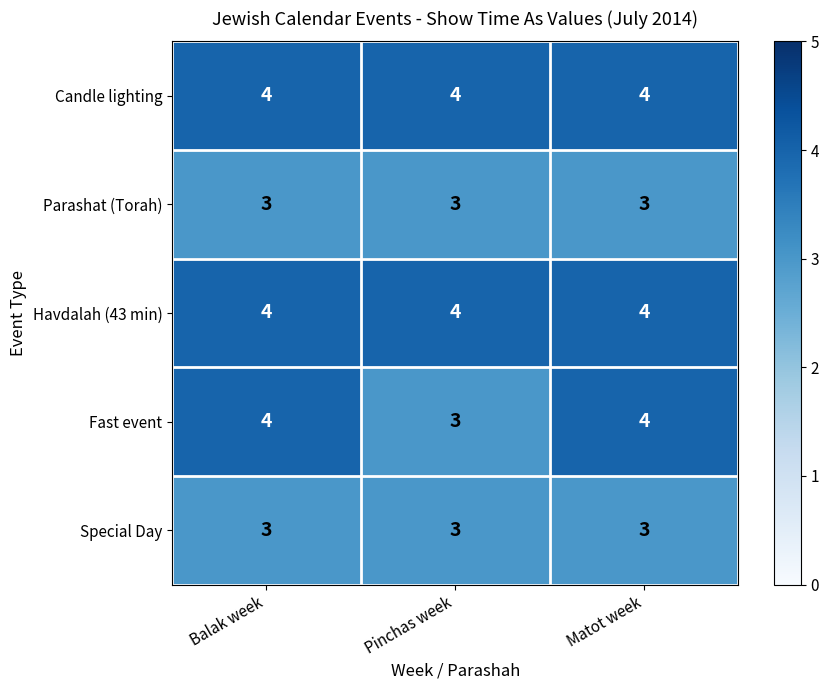

At how many categories does at least one series exceed 3?

3